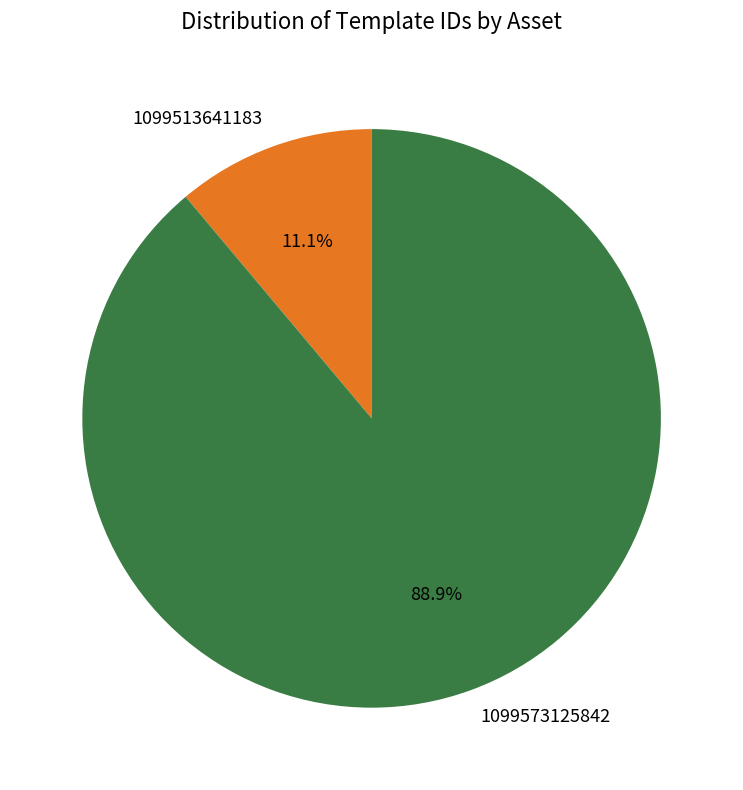

Between 1099573125842 and 1099513641183, which is larger?

1099573125842